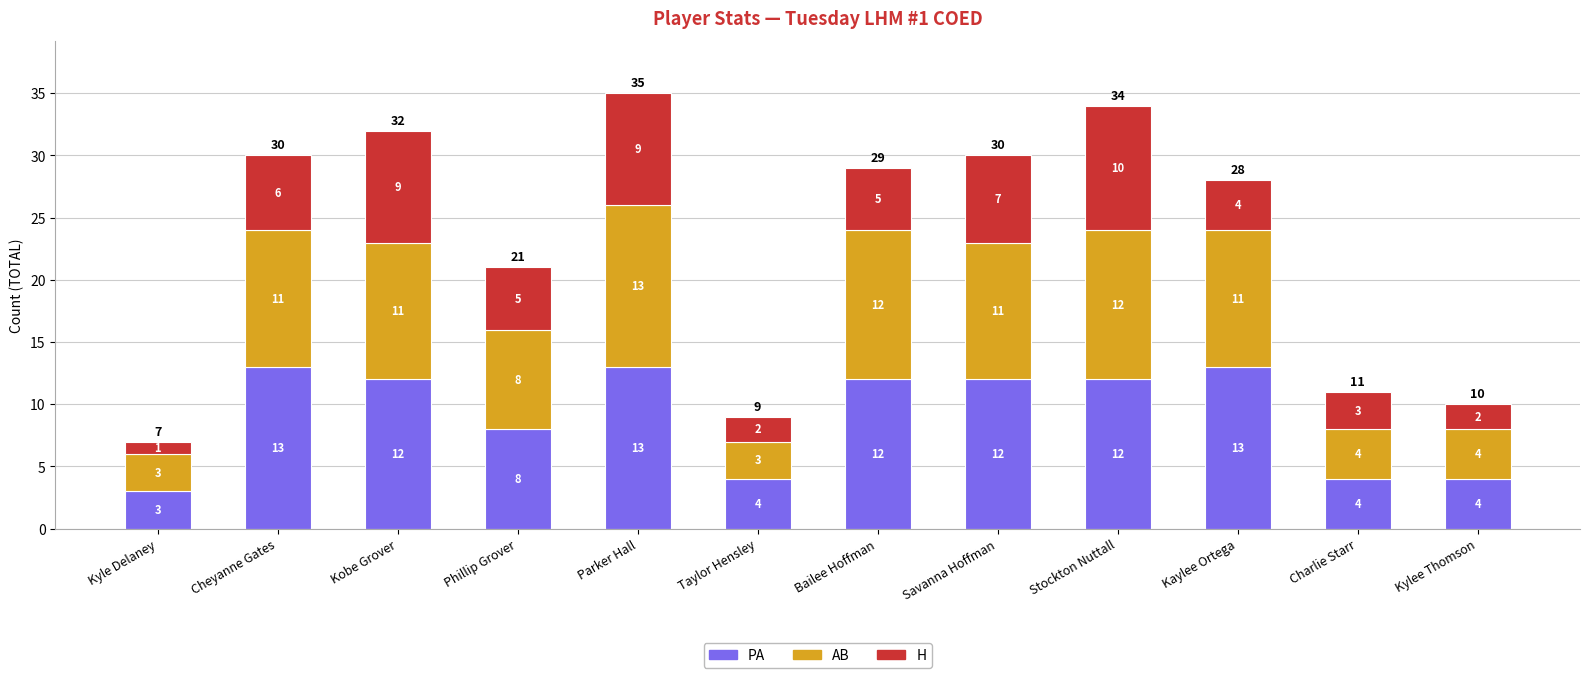

Count the PA values in the range 4 to 13.

11